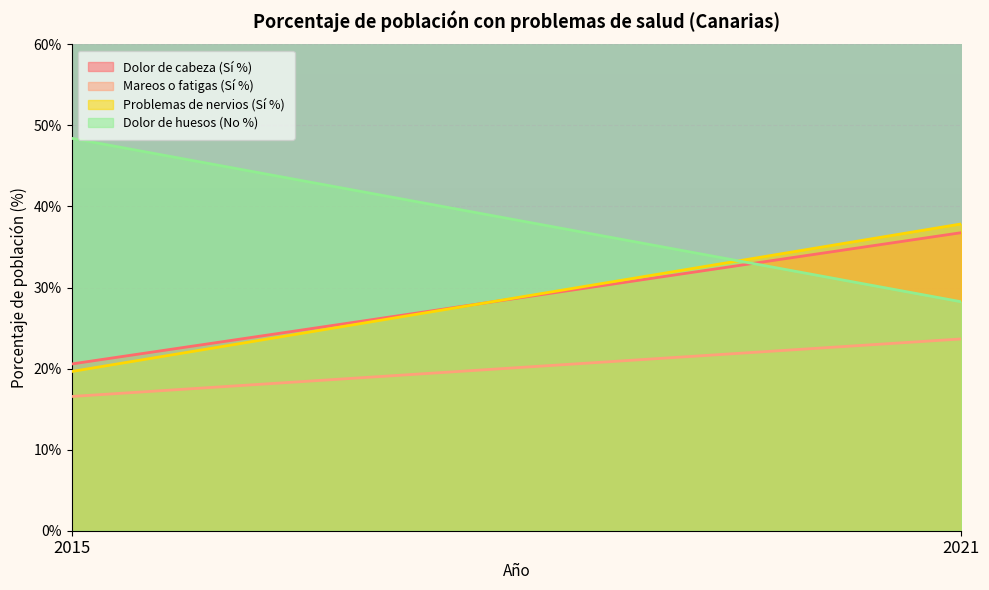

What is the maximum value shown in the chart?

48.4